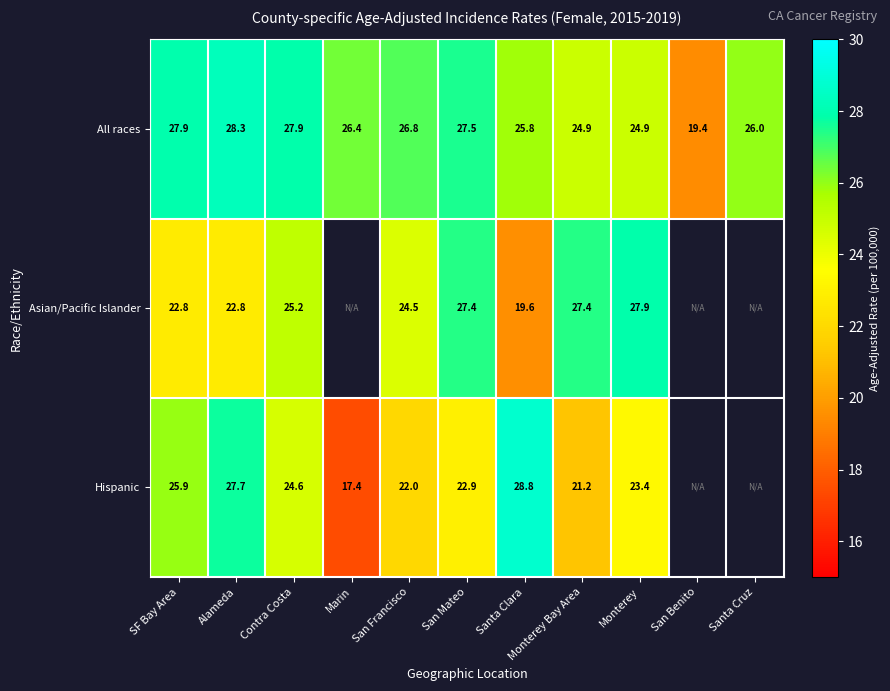

Which has a higher value, Monterey or San Benito?

Monterey